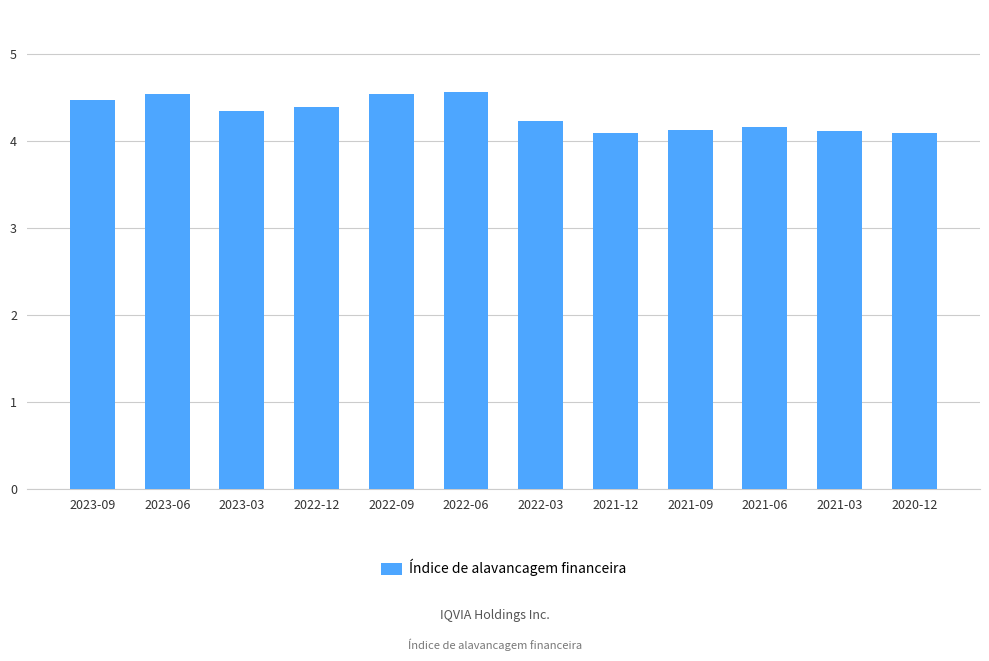

Count the values in the range 4 to 5.

12